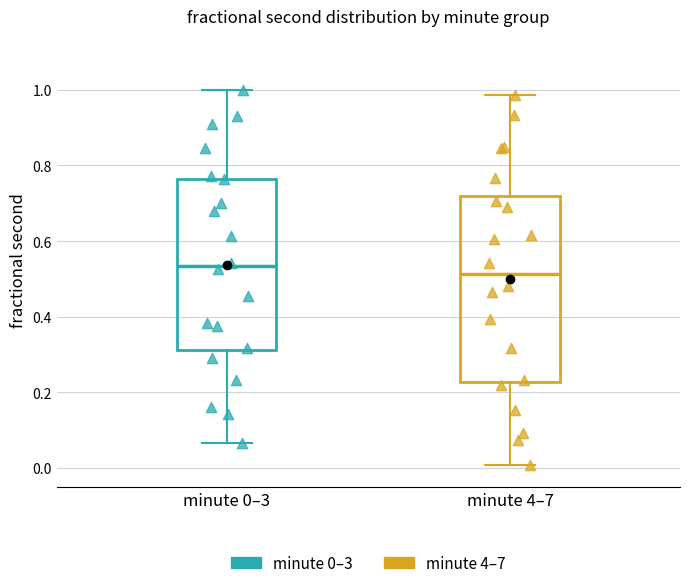

Reading left to right, transcribe this box plot: for each box, give where its median line is, the range the box spans, and where its two whiskers end, as read against the y-axis. The values are not printed on the chart, so give them approximately, as read against the axis.

minute 0–3: median 0.54, box 0.32 to 0.76, whiskers 0.06 to 1.00
minute 4–7: median 0.52, box 0.22 to 0.72, whiskers 0.00 to 0.98